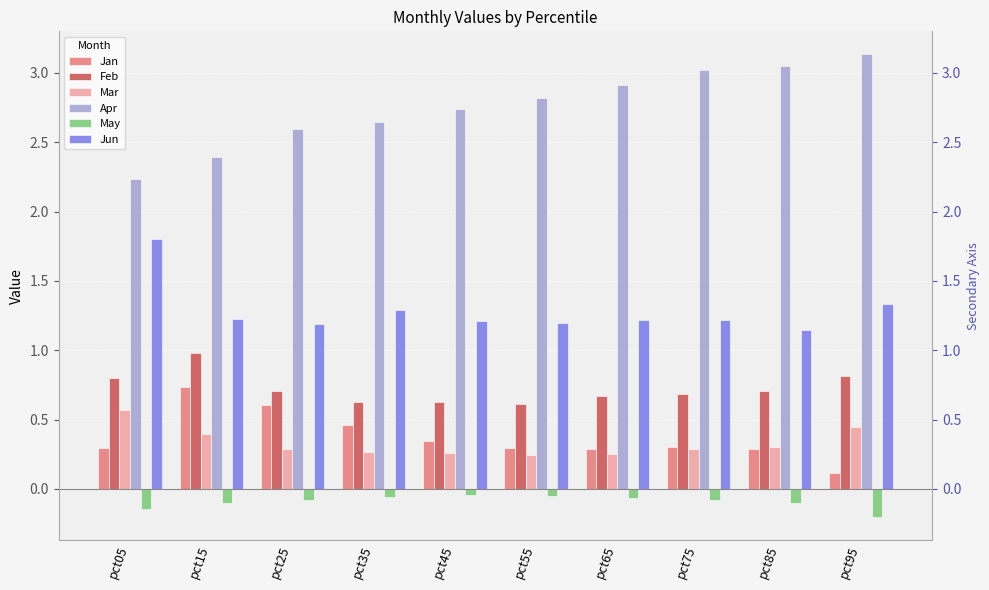

What value does the Feb series have at pct75?

0.7